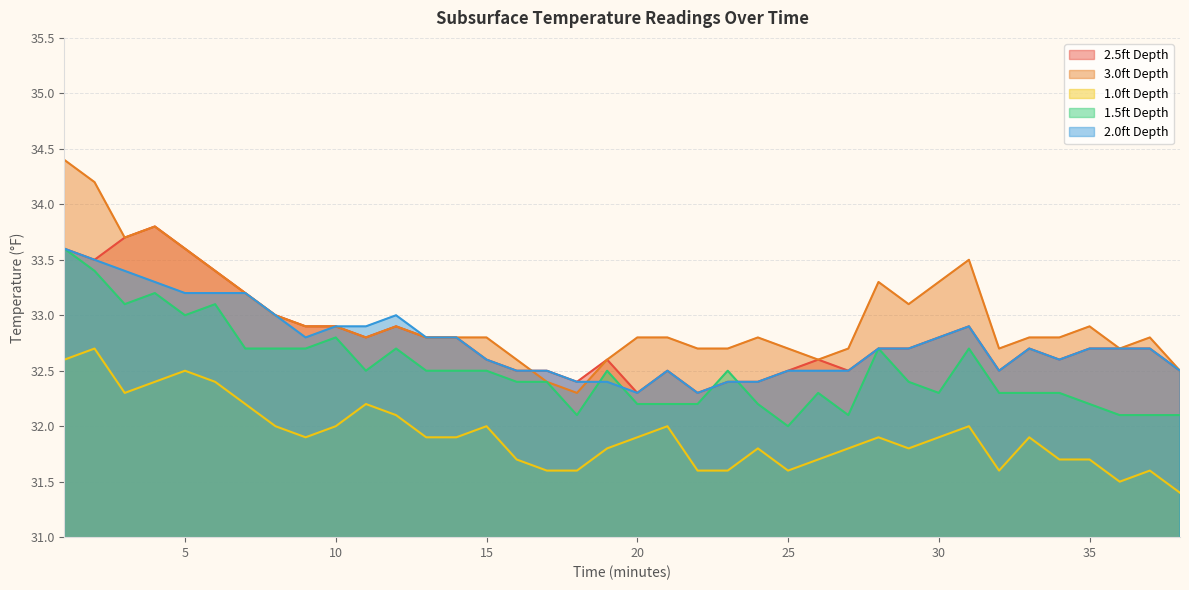

Is it true that 2.5ft Depth equals 43.6 at 17?

False